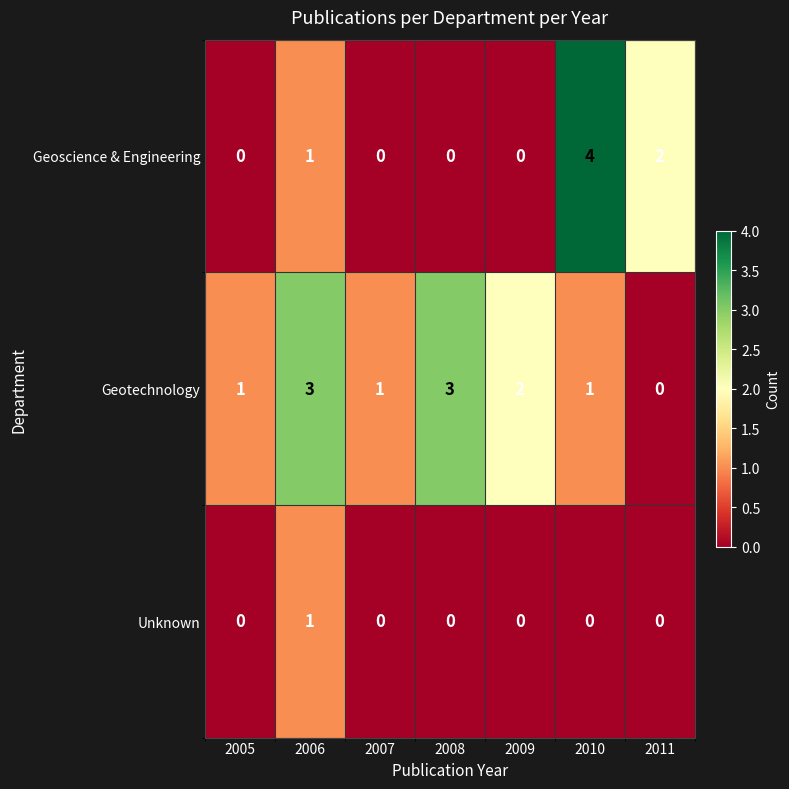

What is the total value across all series at 2008?

3